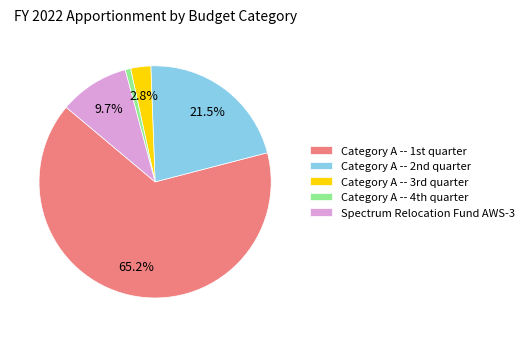

Which slice represents more than half of the pie?

Category A -- 1st quarter